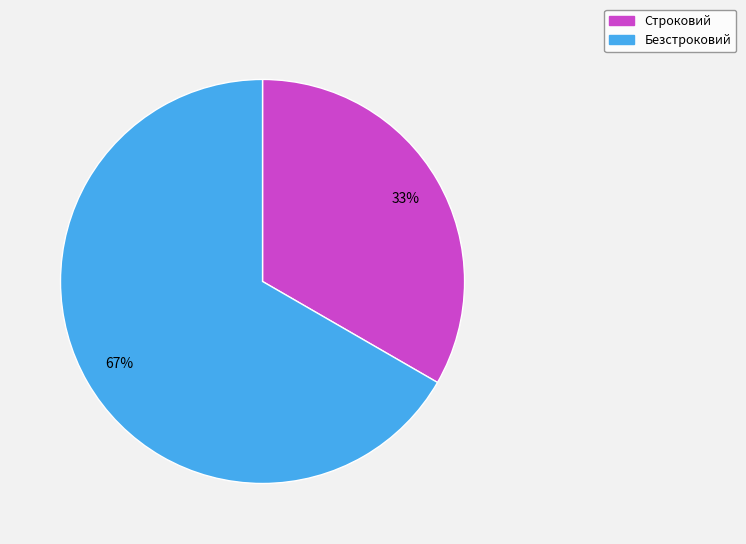

Approximately how many times larger is the value at Строковий compared to Безстроковий?

0.5